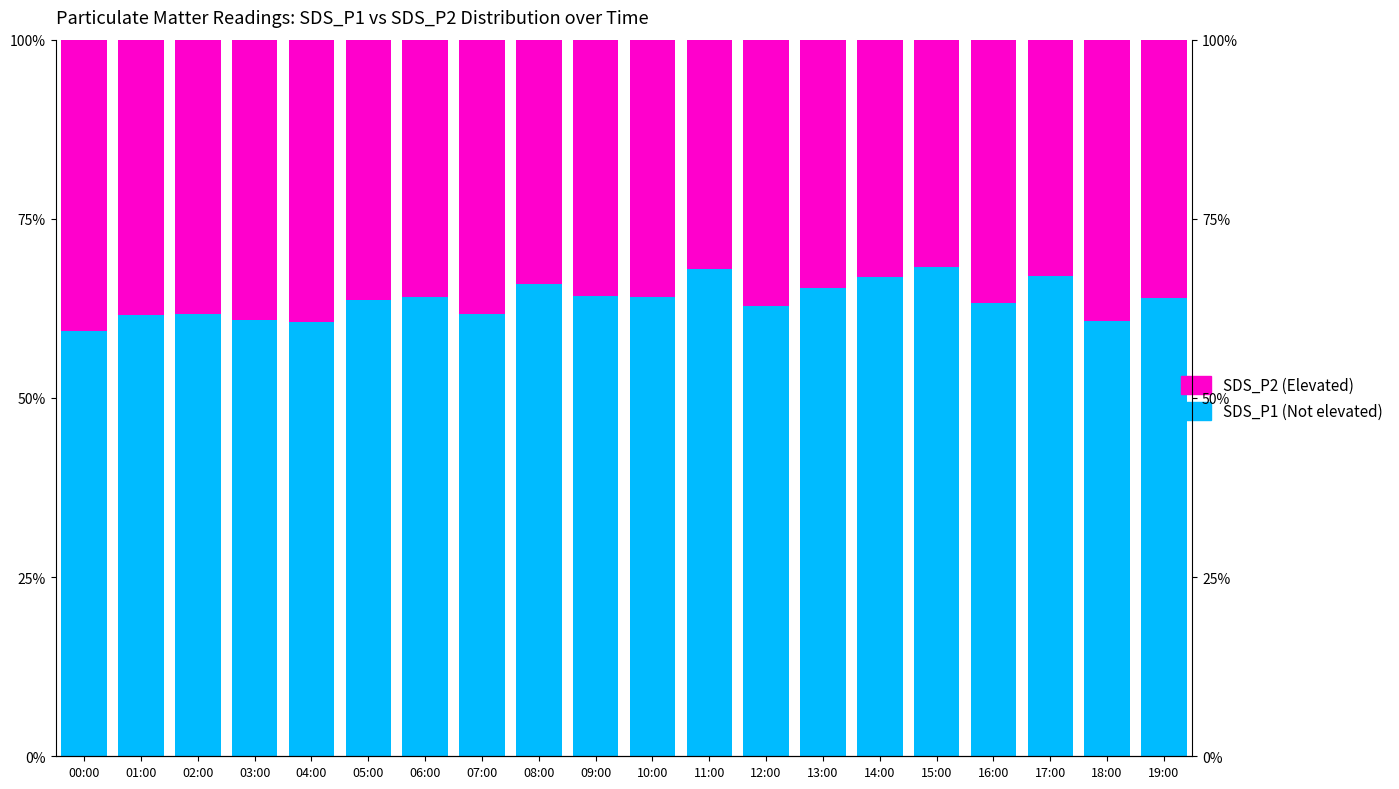

What is the label of the 17th bar from the left?

16:00